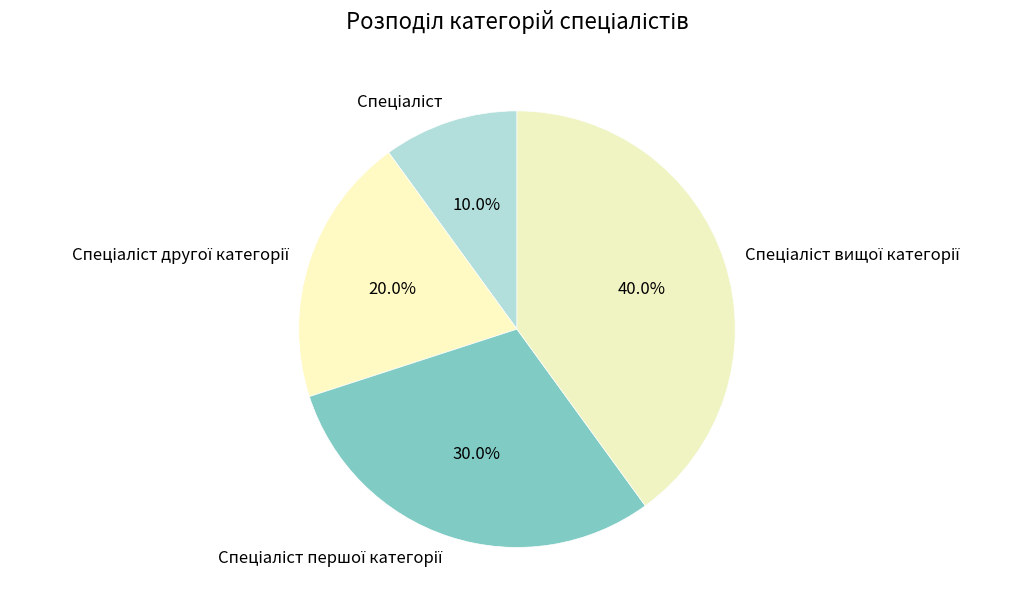

Is there any slice that represents more than half of the pie?

No